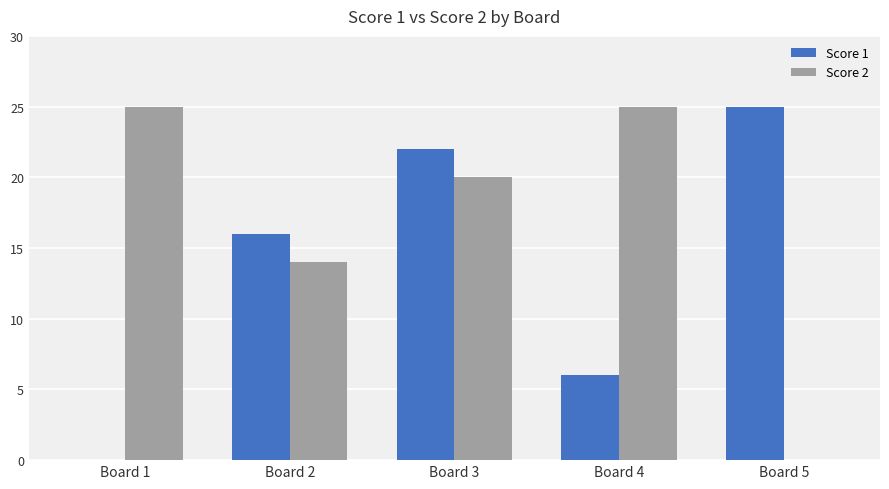

What is the average value of the Score 2 series?

17